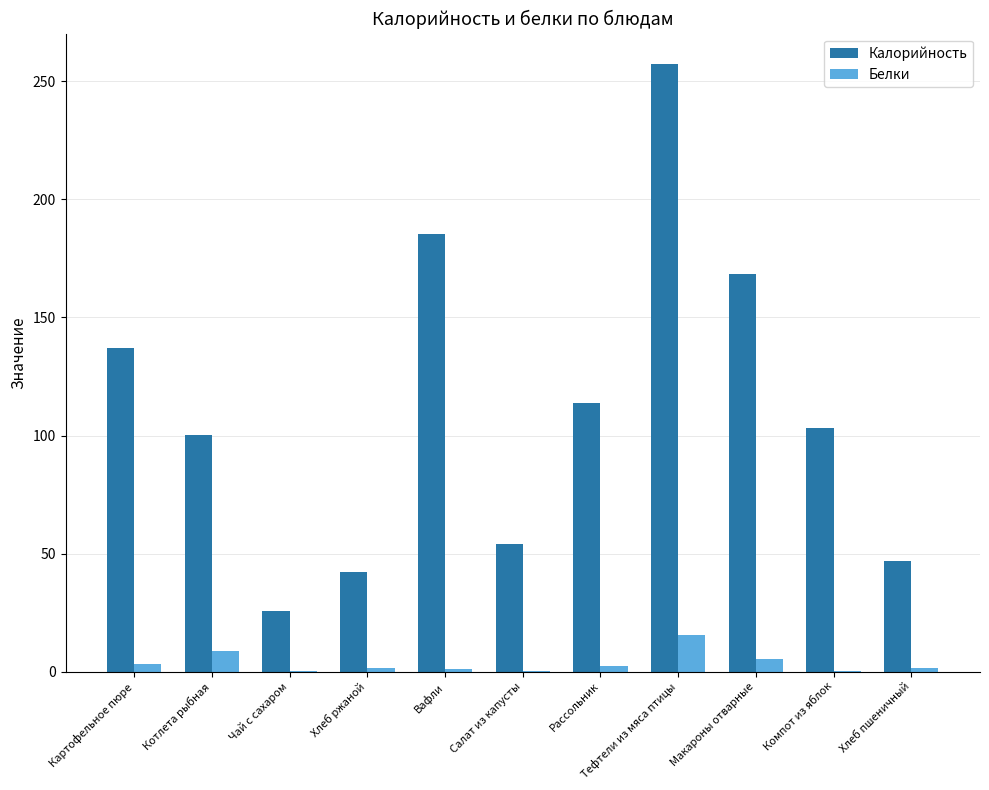

Between Салат из капусты and Компот из яблок, which series saw the biggest shift?

Калорийность